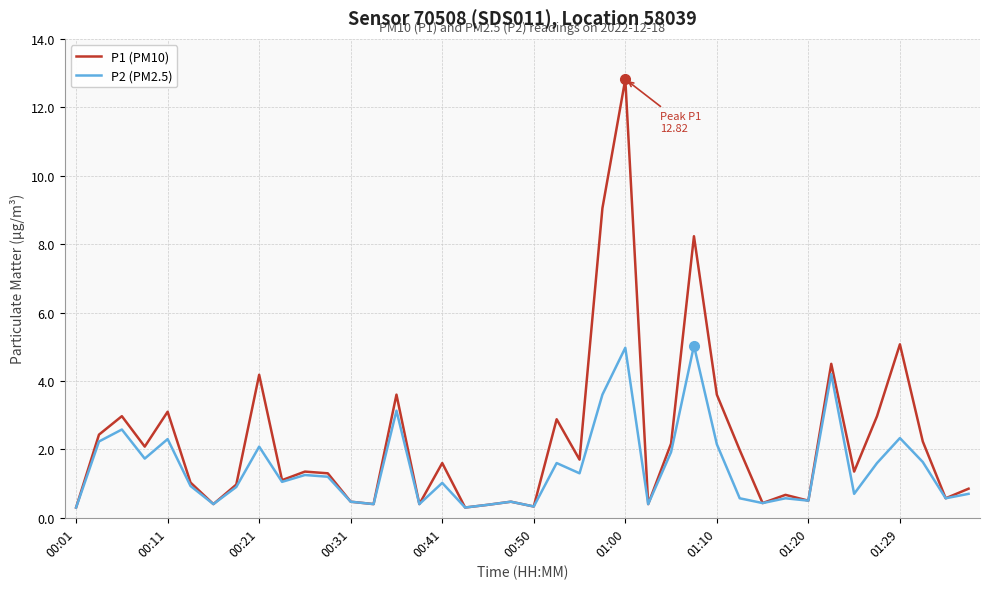

What is the highest value of the P1 (PM10) series?

12.8